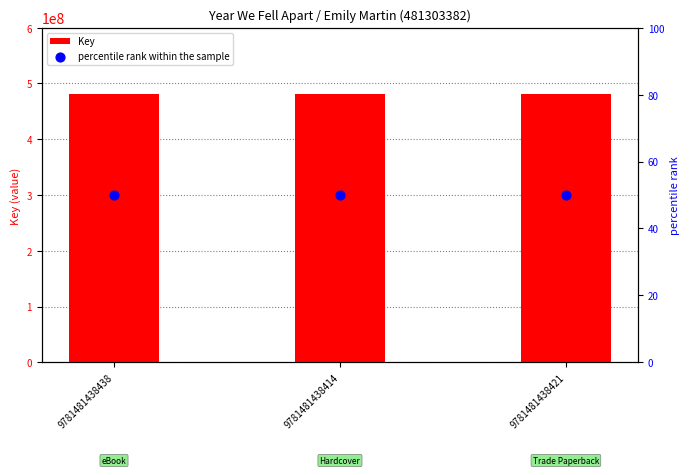

Which series has the largest total across all categories?

Key